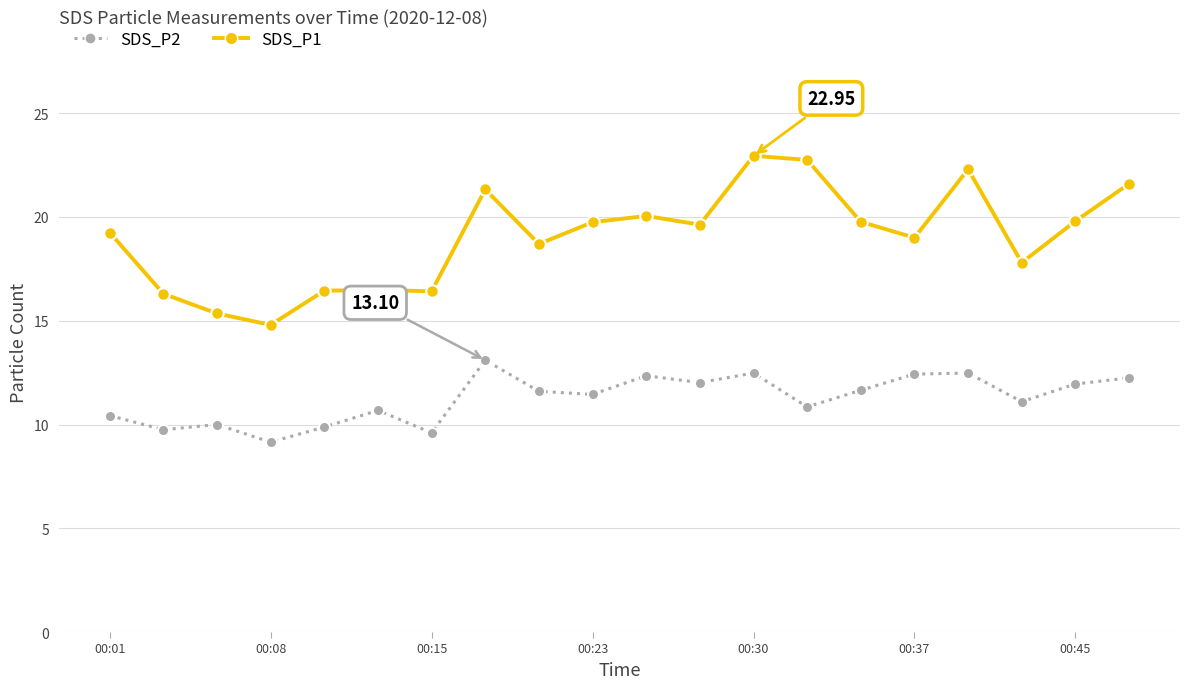

How many lines are shown in the chart?

2